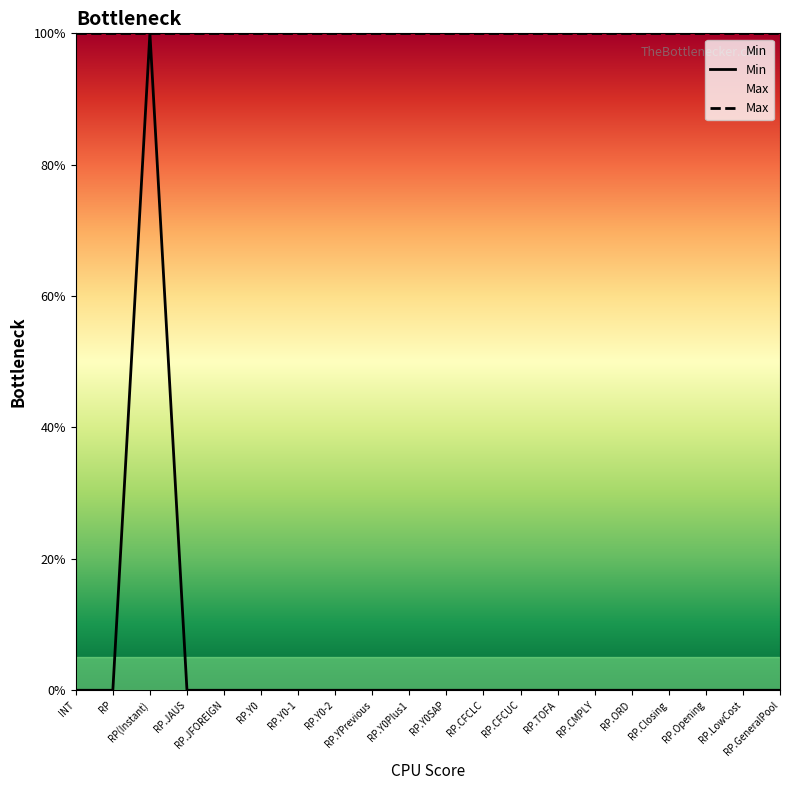

Does the chart have visible grid lines?

No